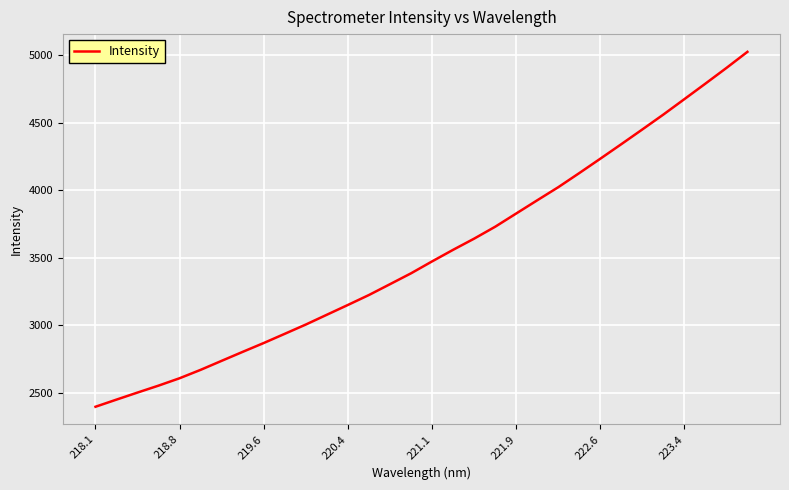

What is the minimum value shown in the chart?

2397.2